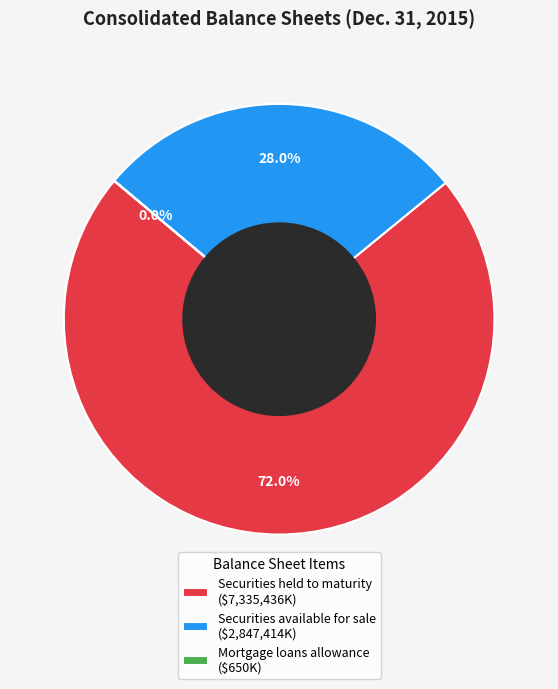

The Securities held to maturity slice represents 67% of the pie. True or false?

False